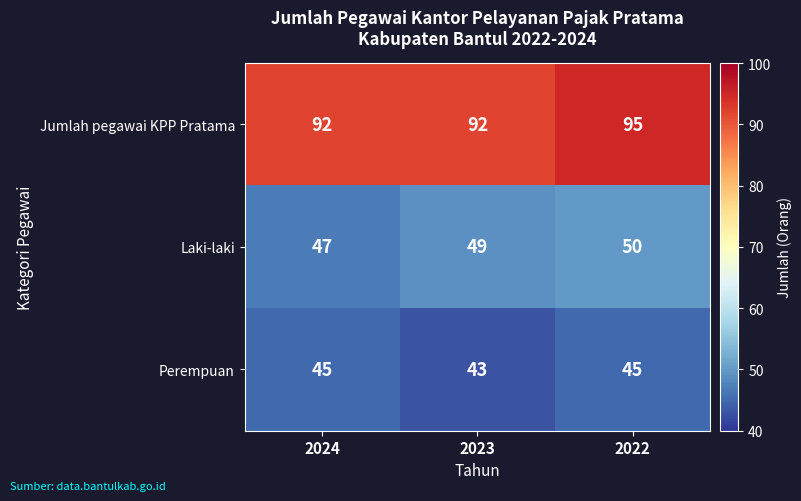

What is the minimum value shown in the chart?

43